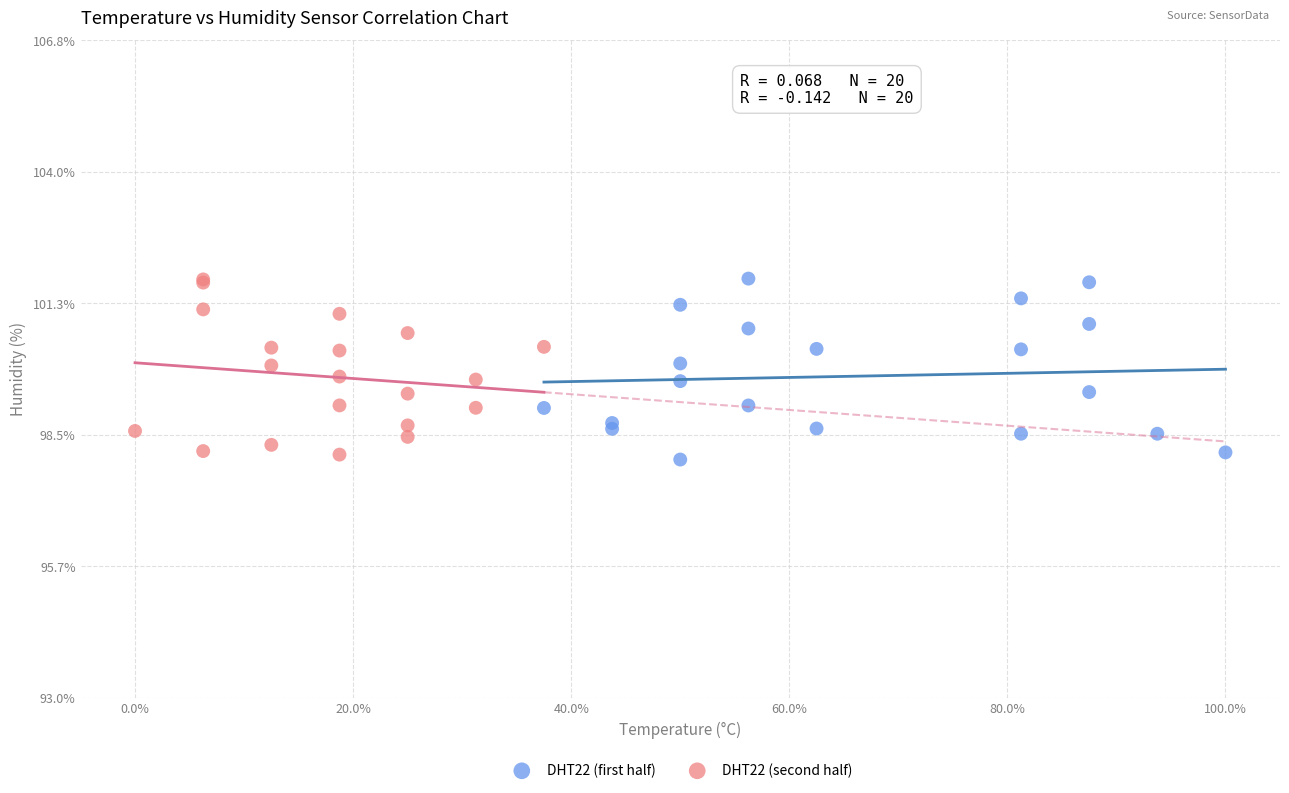

What are all the series names shown in the legend?

DHT22 (first half), DHT22 (second half)